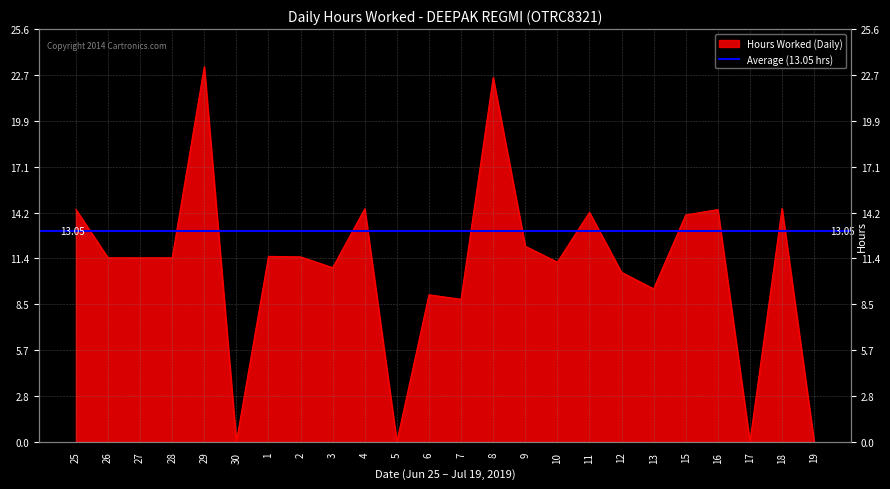

What is the label of the 21st point from the right?

28